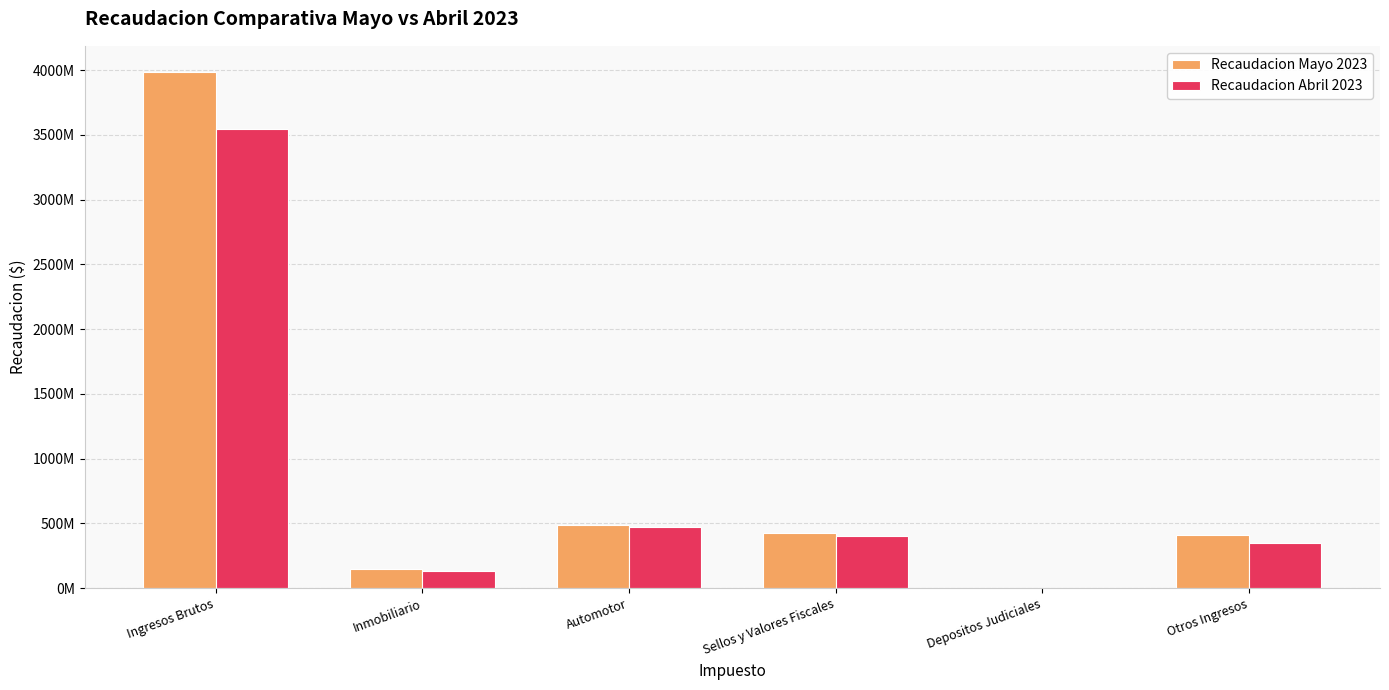

At which label does Recaudacion Abril 2023 first exceed 404629995?

Ingresos Brutos